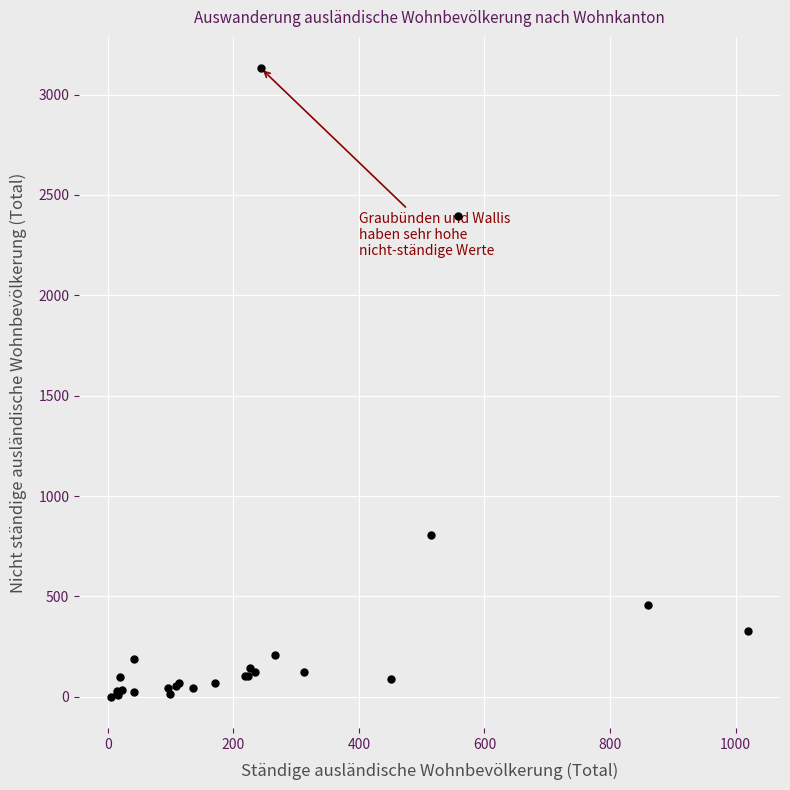

What Y value in the scatter plot is closest to 1566?

805